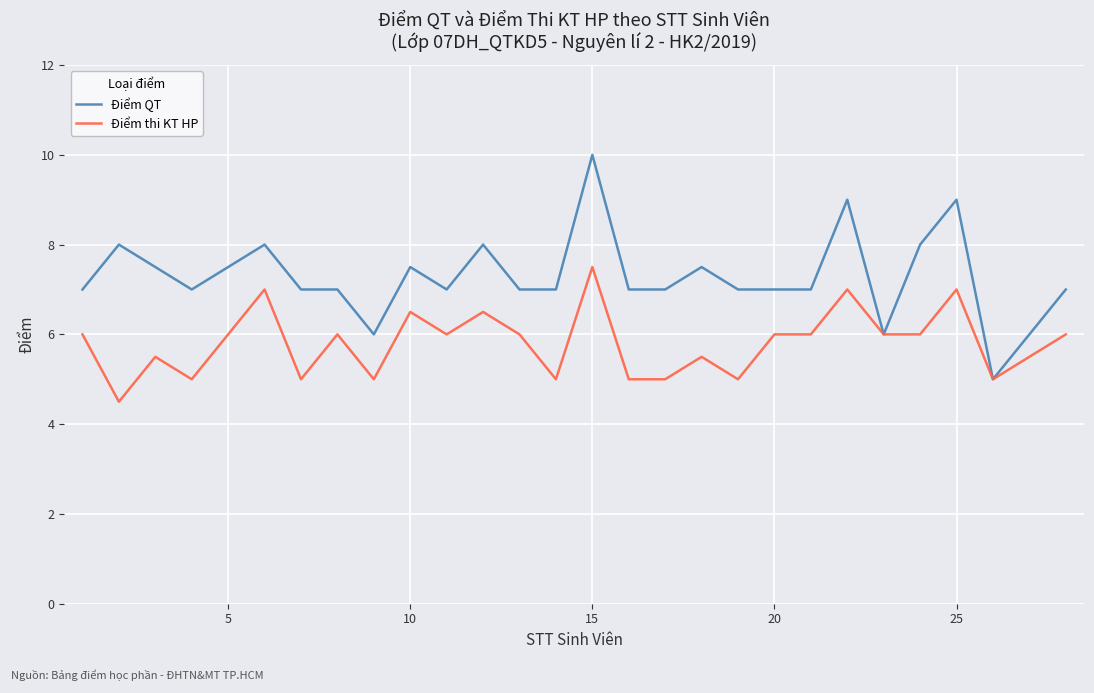

What is the maximum value shown in the chart?

10.0